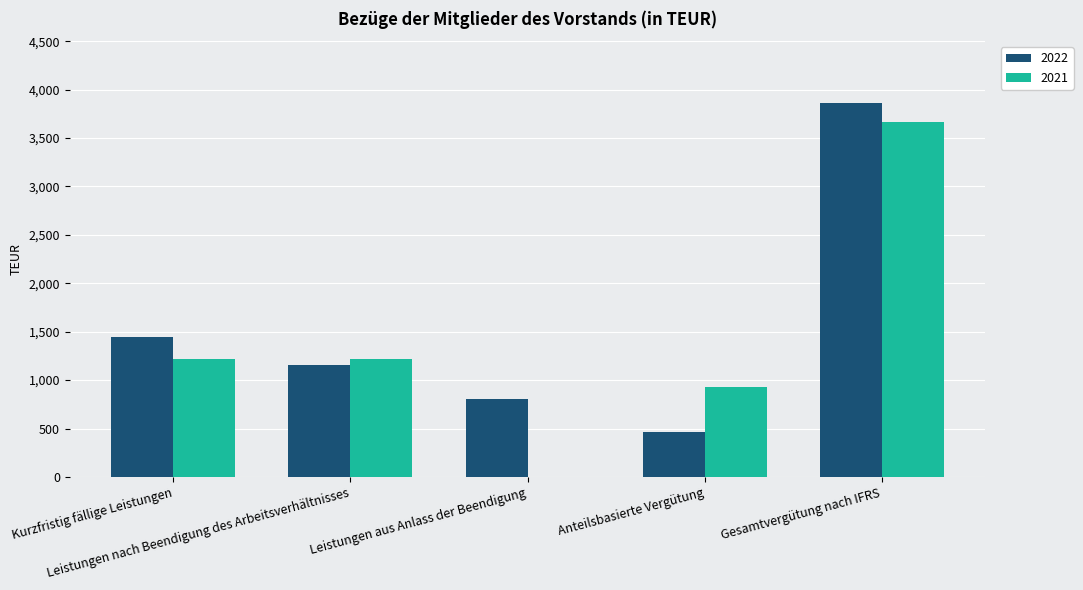

What is the maximum value shown in the chart?

3860